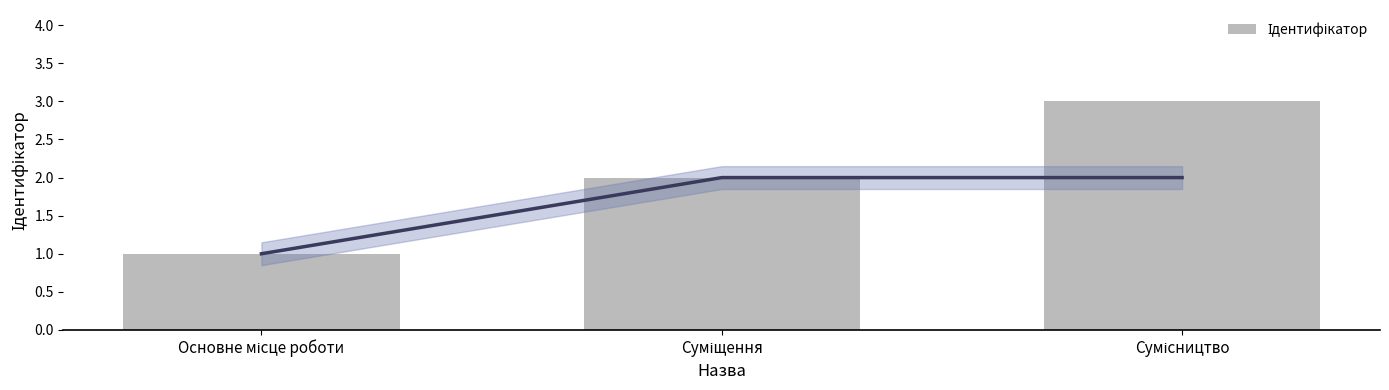

Rank the categories by value from highest to lowest.

Сумісництво, Суміщення, Основне місце роботи